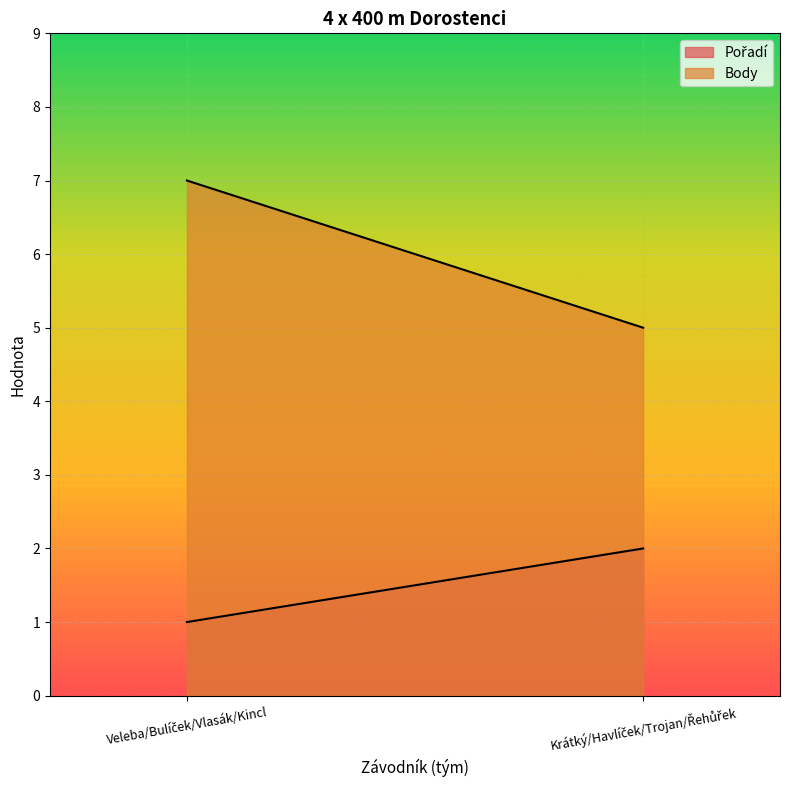

Reading right to left, transcribe all the data shown in this chart.

Pořadí: 2	1
Body: 5	7